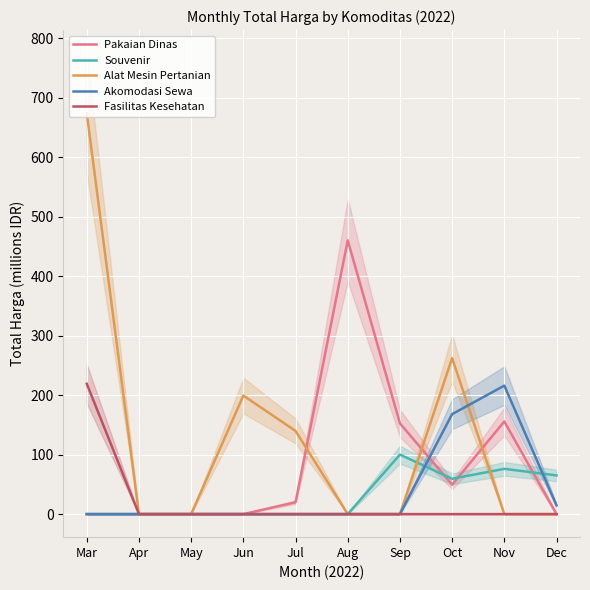

Is it true that Souvenir equals -65.6 at Aug?

False